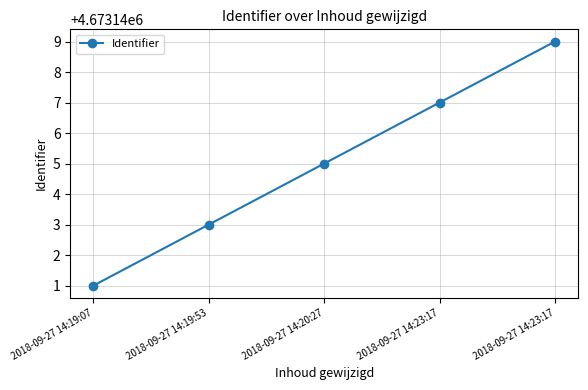

Is this an area chart (filled region under the line)?

No